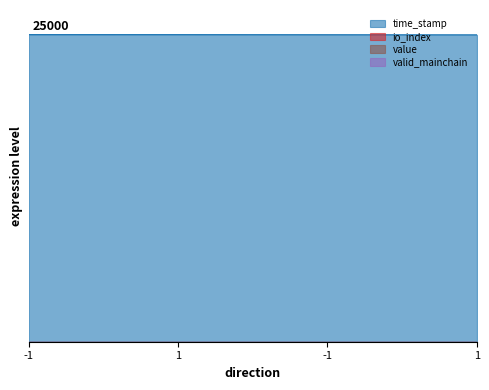

How many categories are shown in the chart?

4